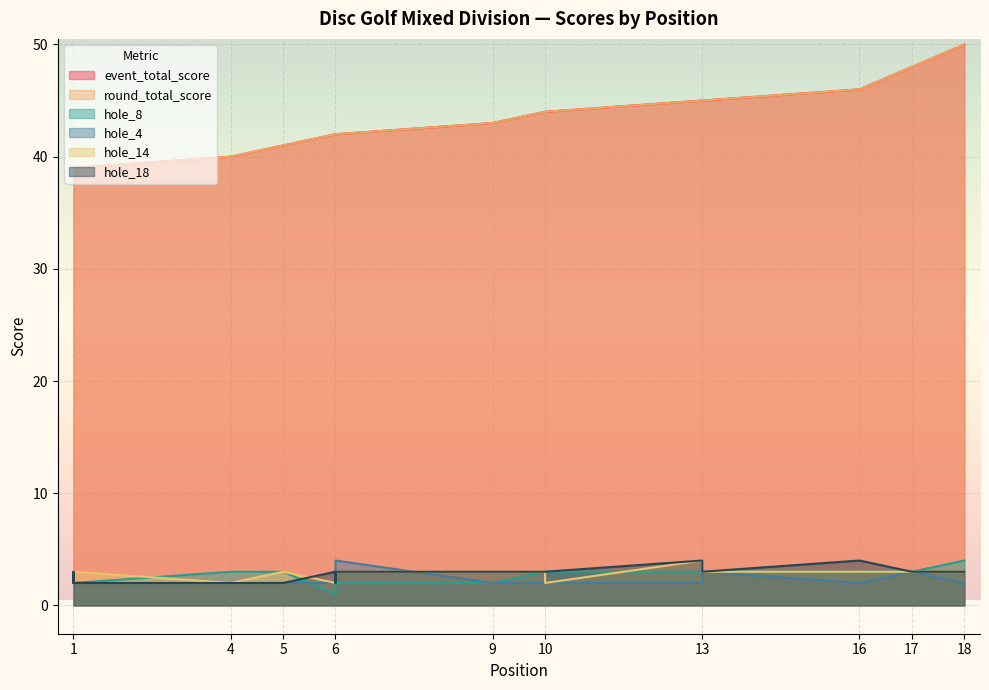

How many interior local valleys does the hole_18 series have?

1